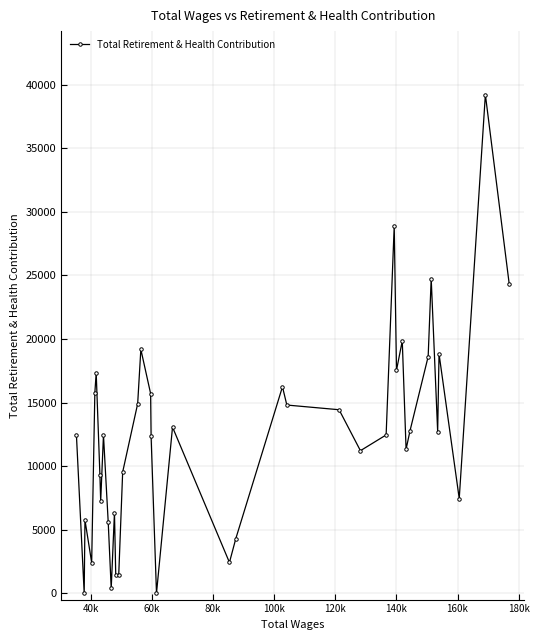

What is the greatest value displayed?

39224